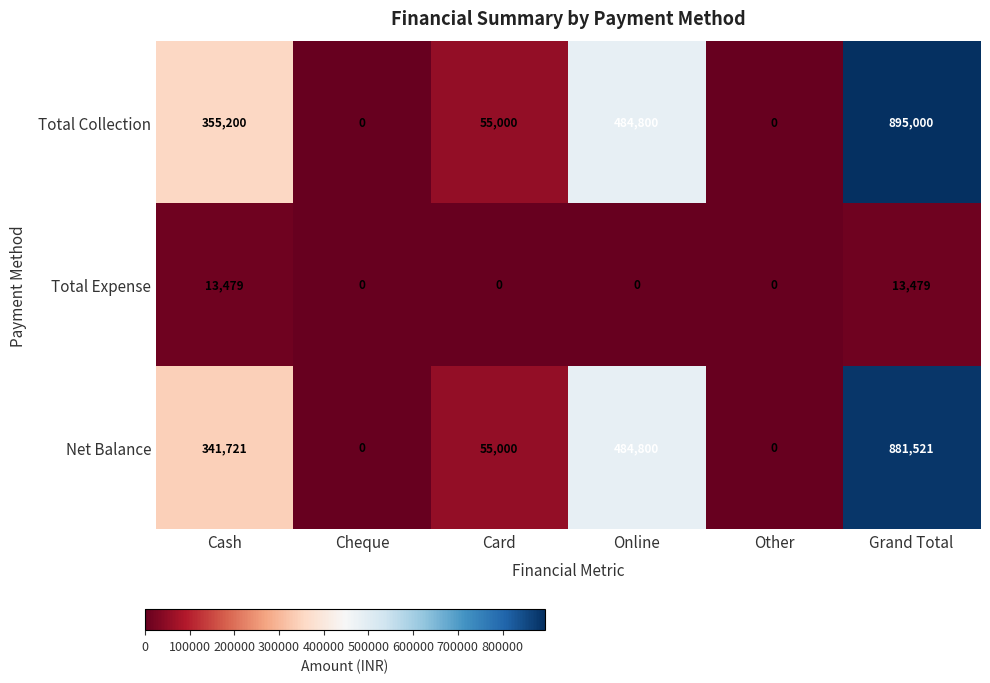

Reading left to right, transcribe all the data shown in this chart.

Total Collection: 355200	0	55000	484800	0	895000
Total Expense: 13479	0	0	0	0	13479
Net Balance: 341721	0	55000	484800	0	881521